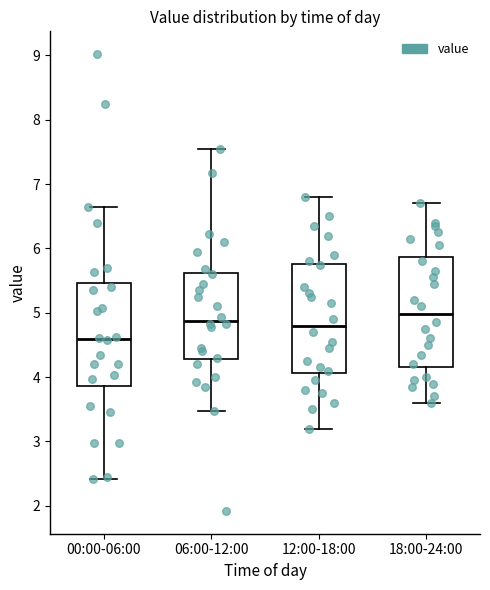

Where is the lower edge of the box for 18:00-24:00 on the y-axis? The values are not printed on the chart, so give them approximately, as read against the axis.

4.2